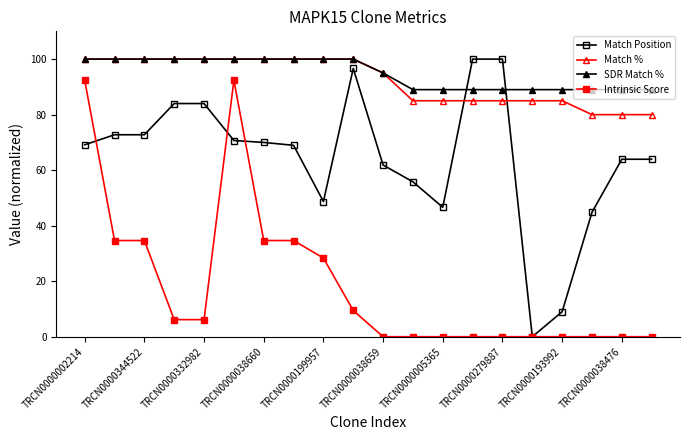

True or false: Intrinsic Score and Match % intersect in this chart.

False